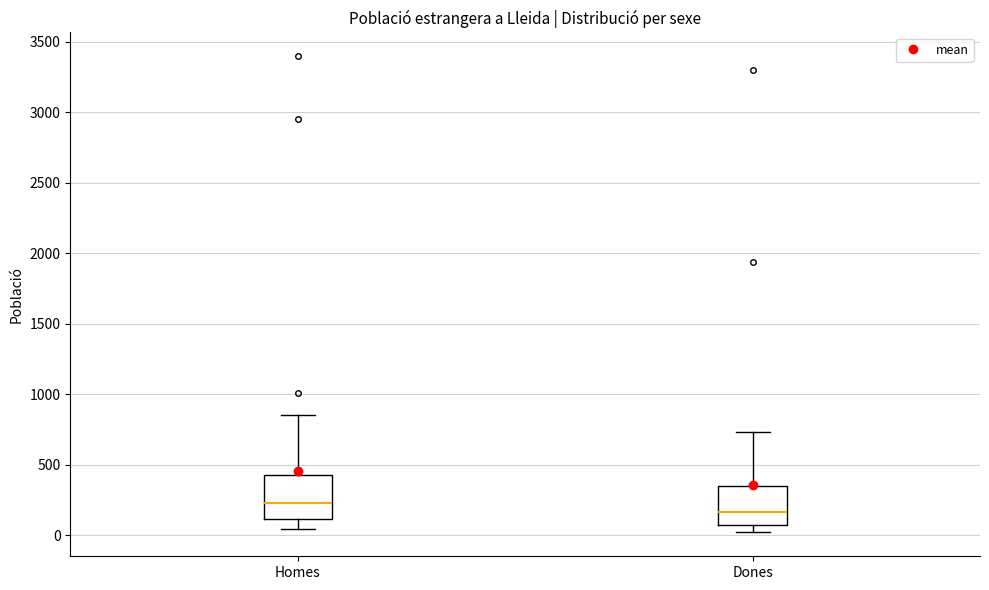

Reading left to right, transcribe this box plot: for each box, give where its median line is, the range the box spans, and where its two whiskers end, as read against the y-axis. The values are not printed on the chart, so give them approximately, as read against the axis.

Homes: median 250, box 100 to 450, whiskers 50 to 850
Dones: median 150, box 50 to 350, whiskers 0 to 750